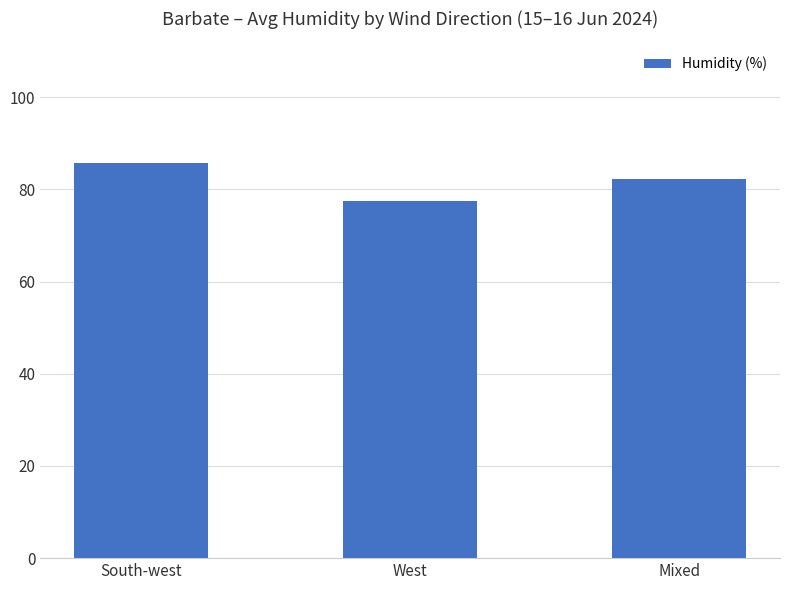

At which category does the chart reach its peak across all series?

South-west